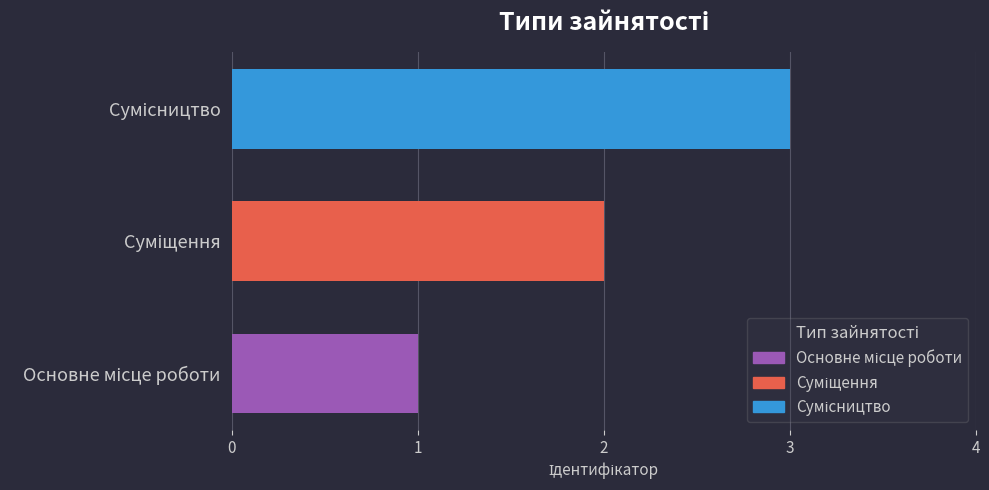

Does the chart contain any negative values?

No